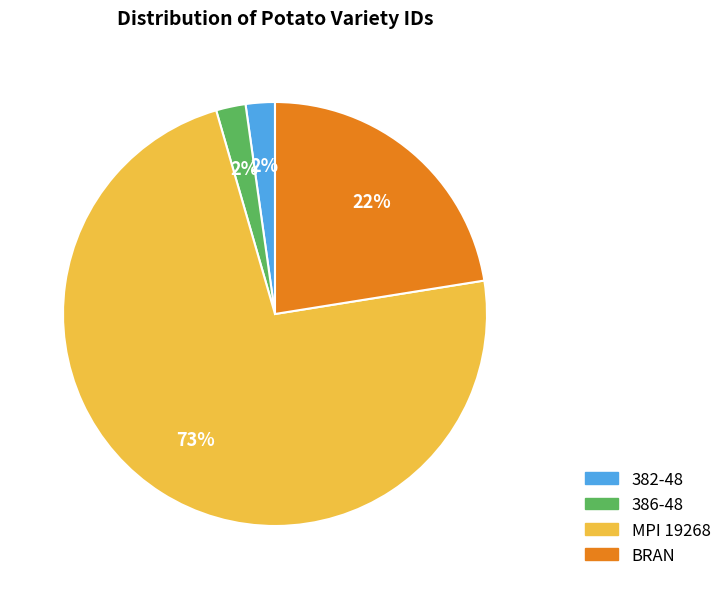

To the nearest percent, what portion does 386-48 represent?

2%